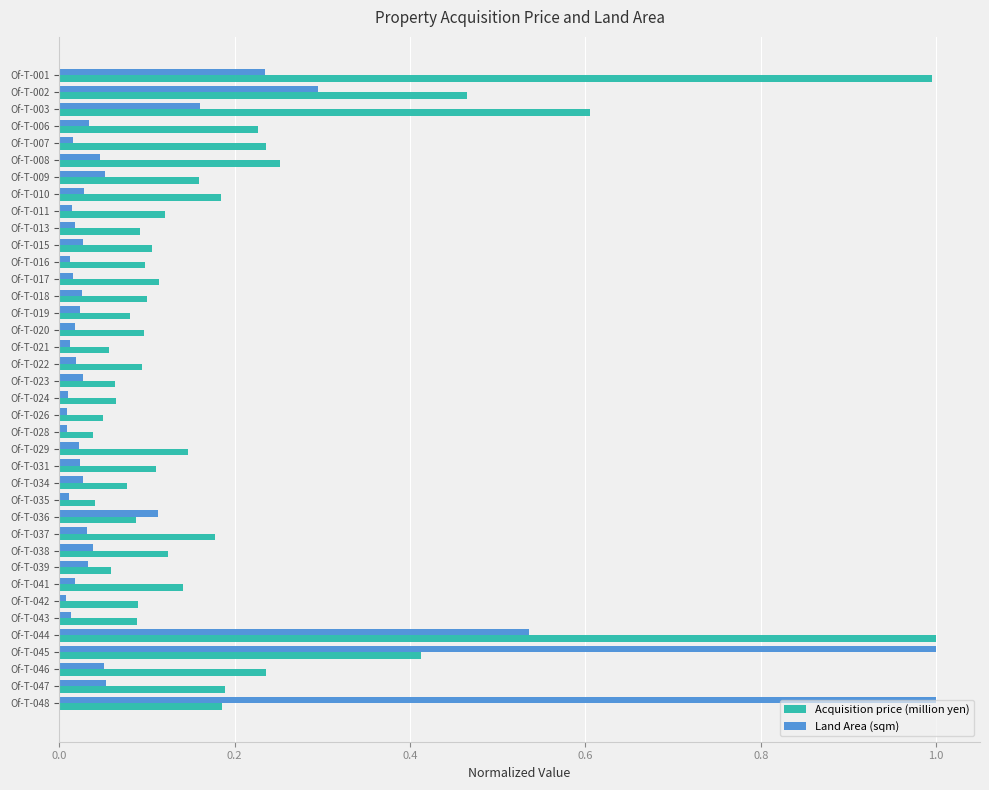

The Acquisition price (million yen) series shows 0.1 at Of-T-036. True or false?

True